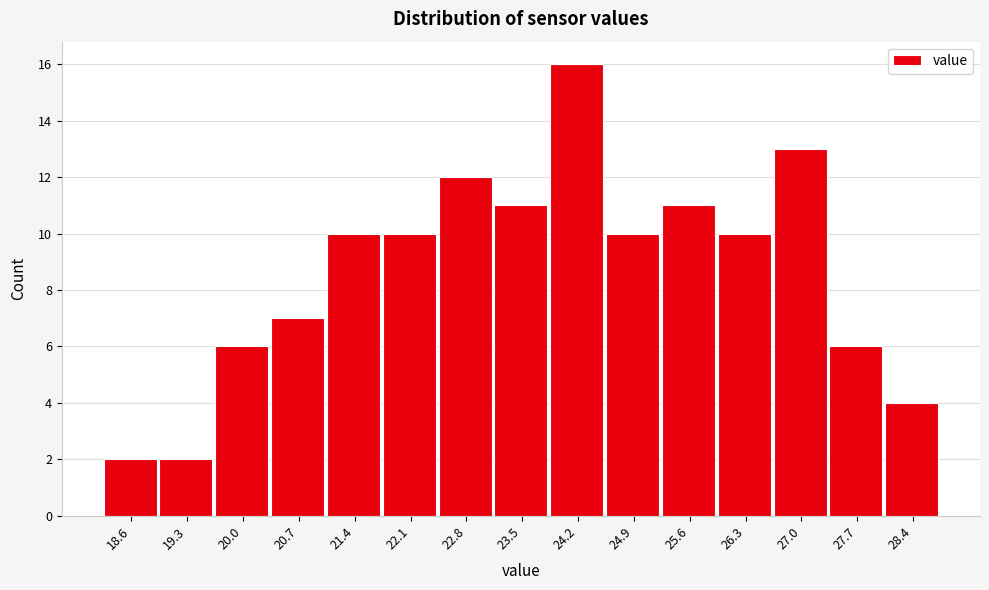

Reading right to left, transcribe all the data shown in this chart.

4	6	13	10	11	10	16	11	12	10	10	7	6	2	2